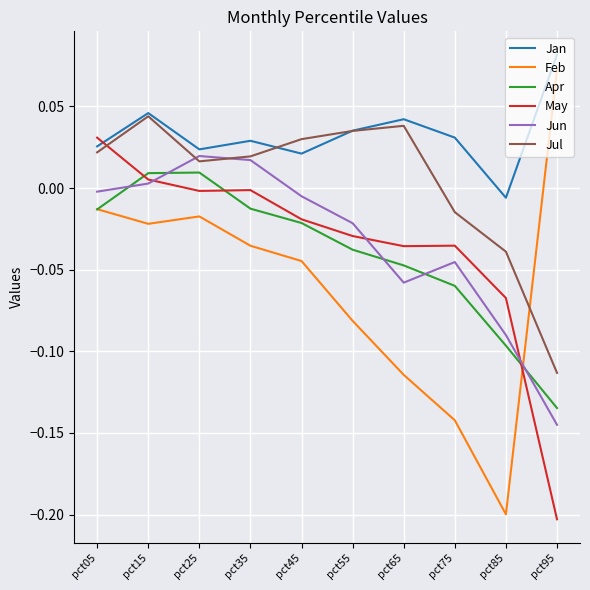

How many intersections are there between Jul and Jun?

2